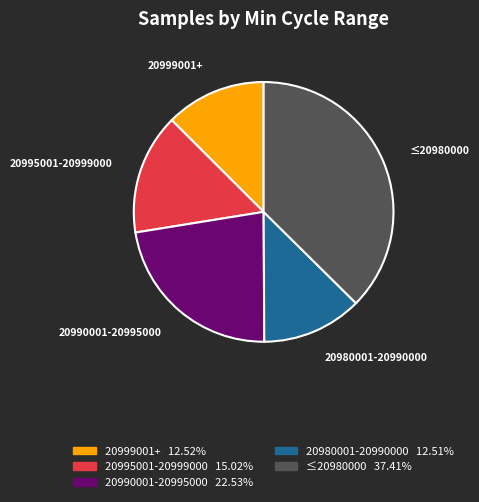

How many segments does this pie chart have?

5